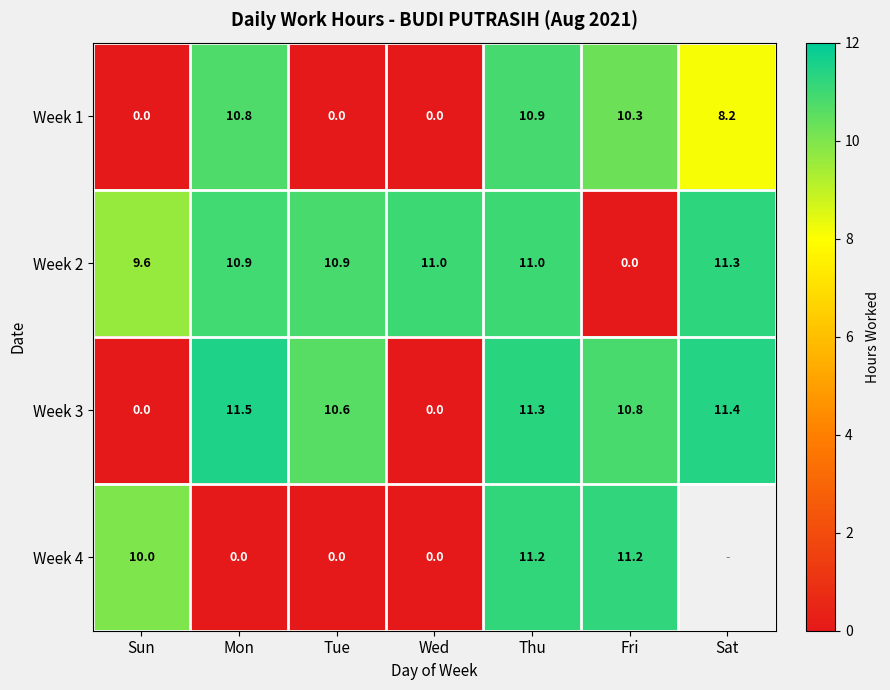

Between Sat and Wed, which is larger?

Sat